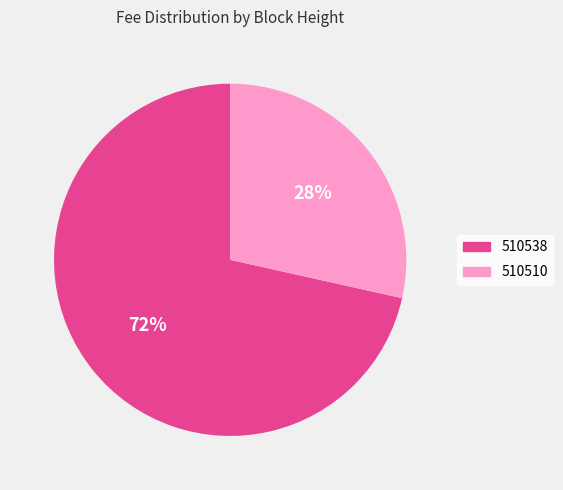

To the nearest percent, what percentage of the pie is 510510?

28%